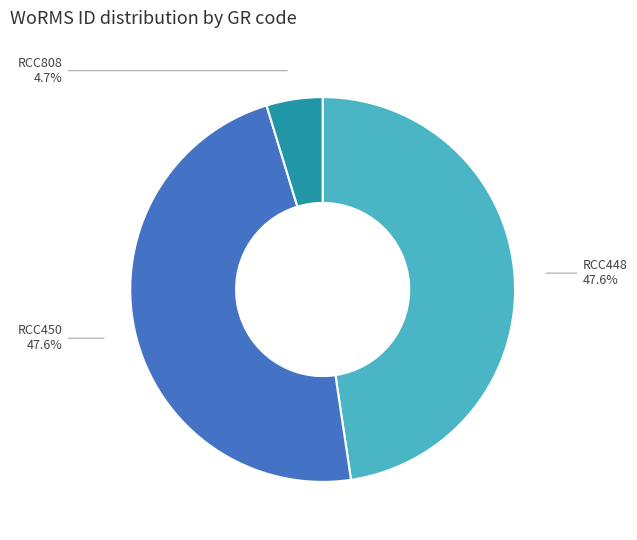

To the nearest percent, what percentage of the pie is RCC448?

48%